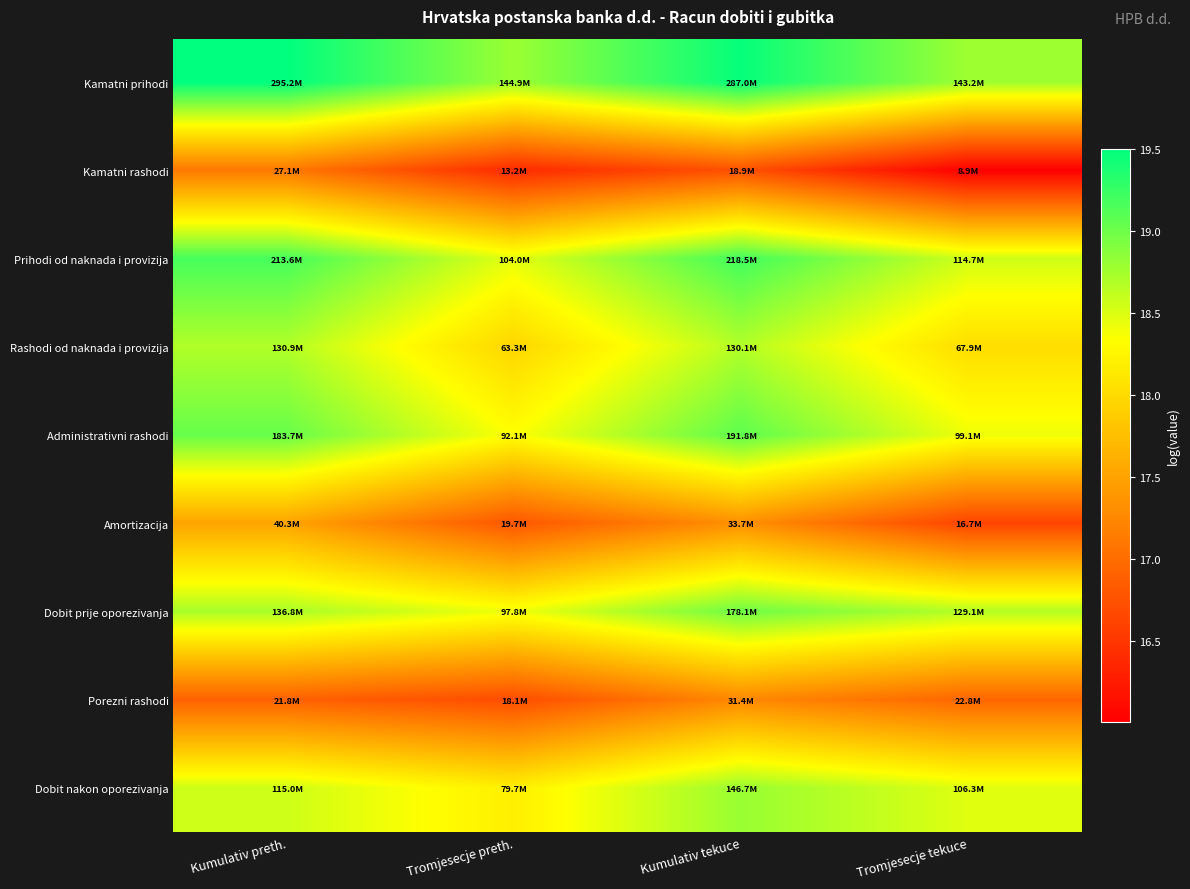

Reading left to right, extract all data points from this chart.

Kamatni prihodi: Kumulativ preth.=19.5	Tromjesecje preth.=18.8	Kumulativ tekuce=19.5	Tromjesecje tekuce=18.8
Kamatni rashodi: Kumulativ preth.=17.1	Tromjesecje preth.=16.4	Kumulativ tekuce=16.8	Tromjesecje tekuce=16.0
Prihodi od naknada i provizija: Kumulativ preth.=19.2	Tromjesecje preth.=18.5	Kumulativ tekuce=19.2	Tromjesecje tekuce=18.6
Rashodi od naknada i provizija: Kumulativ preth.=18.7	Tromjesecje preth.=18.0	Kumulativ tekuce=18.7	Tromjesecje tekuce=18.0
Administrativni rashodi: Kumulativ preth.=19.0	Tromjesecje preth.=18.3	Kumulativ tekuce=19.1	Tromjesecje tekuce=18.4
Amortizacija: Kumulativ preth.=17.5	Tromjesecje preth.=16.8	Kumulativ tekuce=17.3	Tromjesecje tekuce=16.6
Dobit prije oporezivanja: Kumulativ preth.=18.7	Tromjesecje preth.=18.4	Kumulativ tekuce=19.0	Tromjesecje tekuce=18.7
Porezni rashodi: Kumulativ preth.=16.9	Tromjesecje preth.=16.7	Kumulativ tekuce=17.3	Tromjesecje tekuce=16.9
Dobit nakon oporezivanja: Kumulativ preth.=18.6	Tromjesecje preth.=18.2	Kumulativ tekuce=18.8	Tromjesecje tekuce=18.5